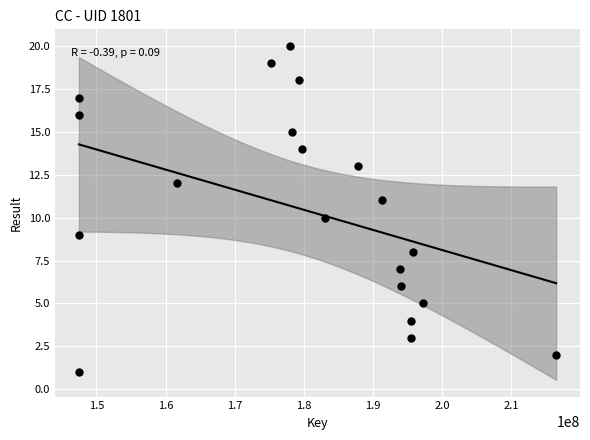

What is the range of X values (max minus min)?

68984167